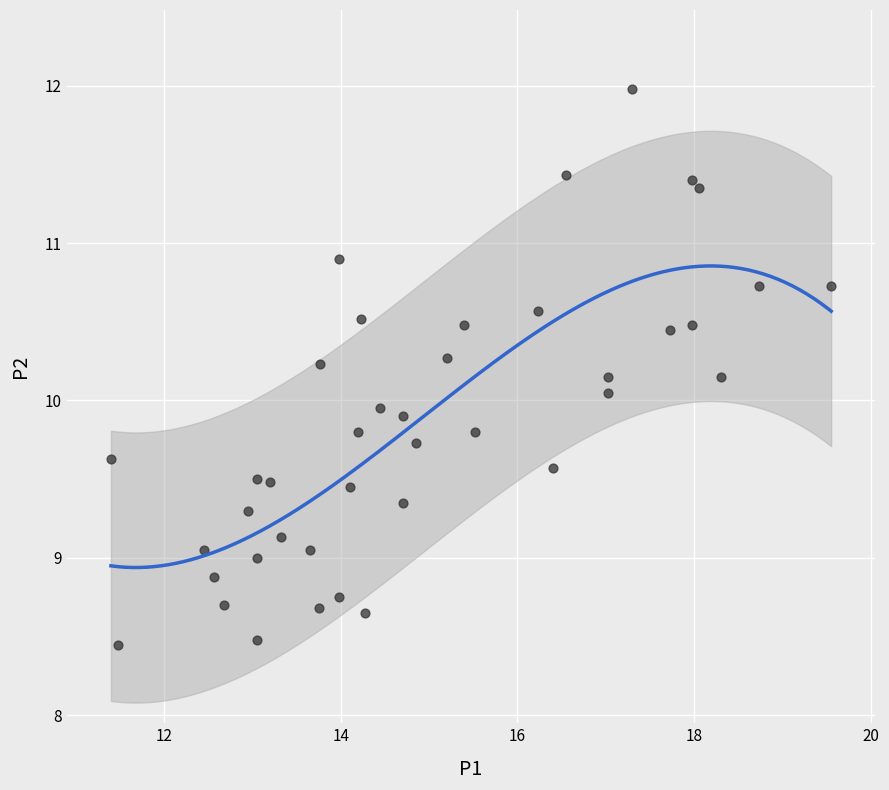

What is the range of Y values (max minus min)?

3.5